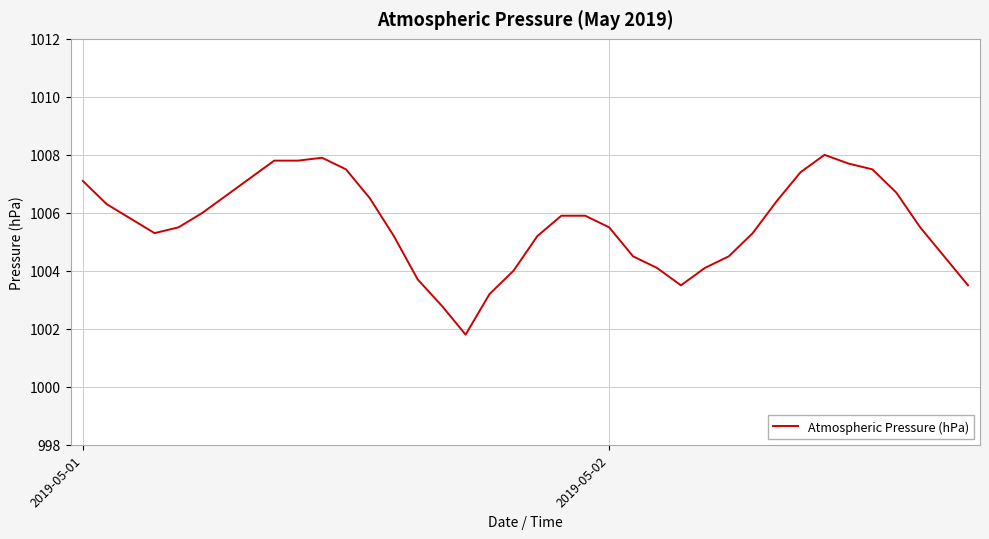

What is the difference between the maximum and minimum values?

6.2